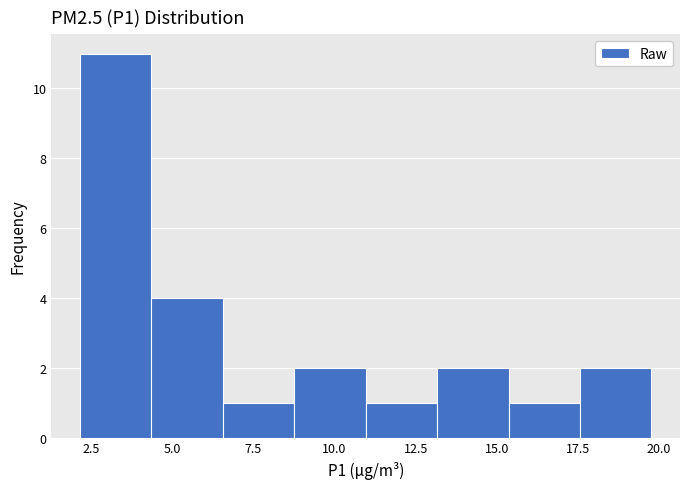

How tall is the bar that spans 15.5 to 17.5 on the x-axis? Neither the bar edges nor the heights are printed on the chart, so give them approximately, as read against the axes.

1